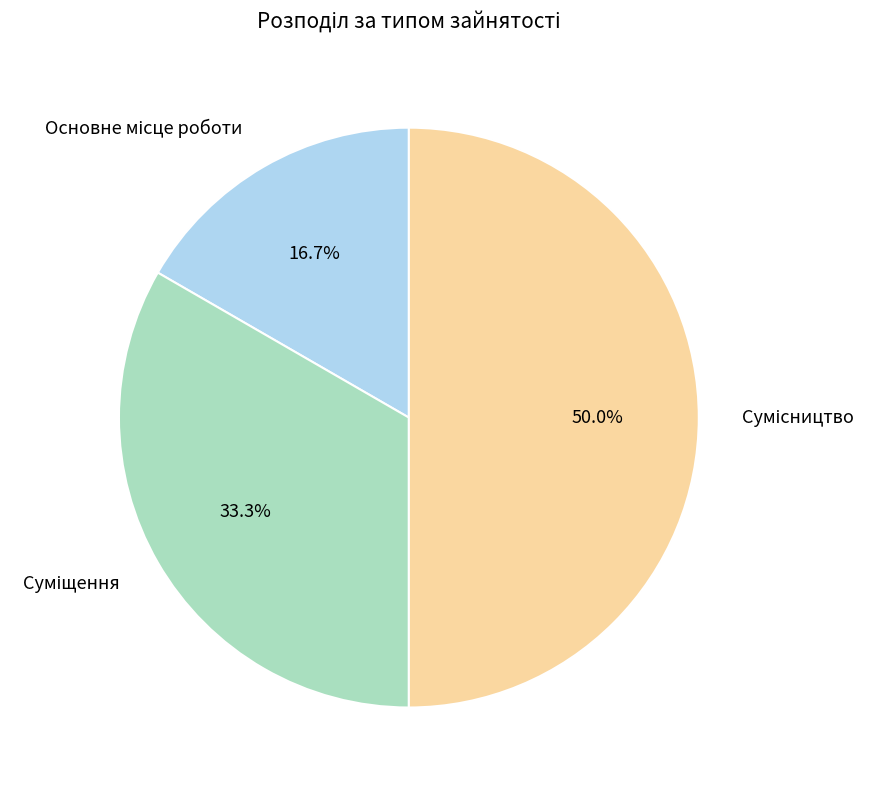

Count the number of slices in the pie.

3